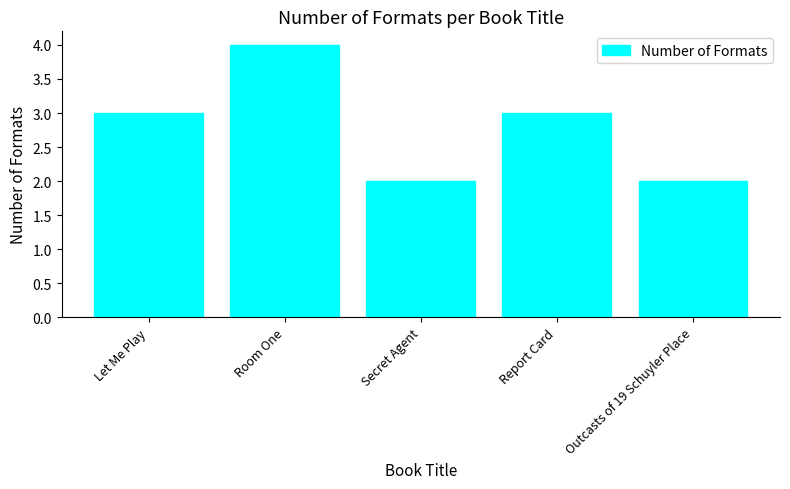

What is the maximum value shown in the chart?

4